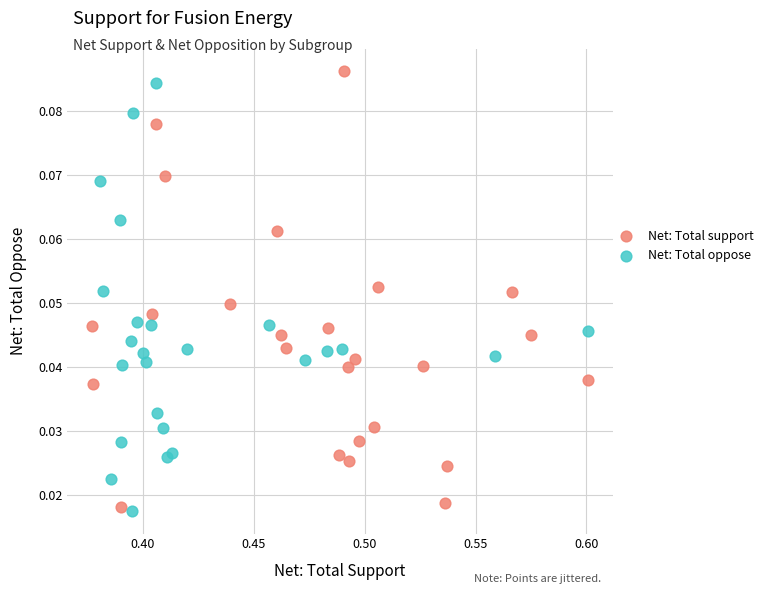

Which series has the largest Y range (max minus min)?

Net: Total support